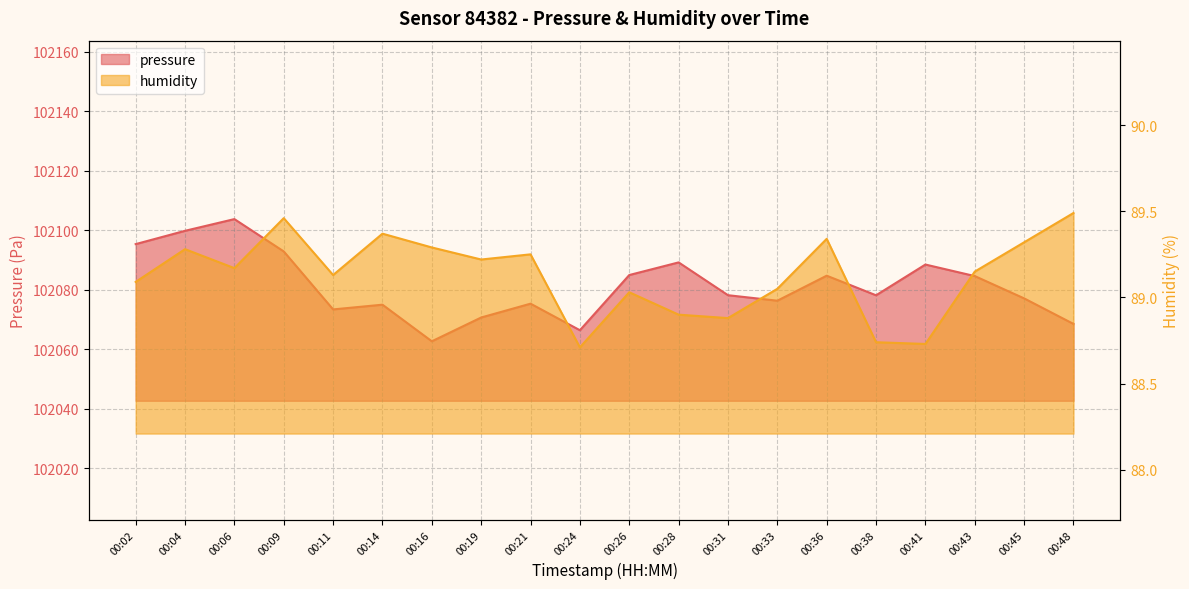

At which label does humidity reach its minimum?

00:24